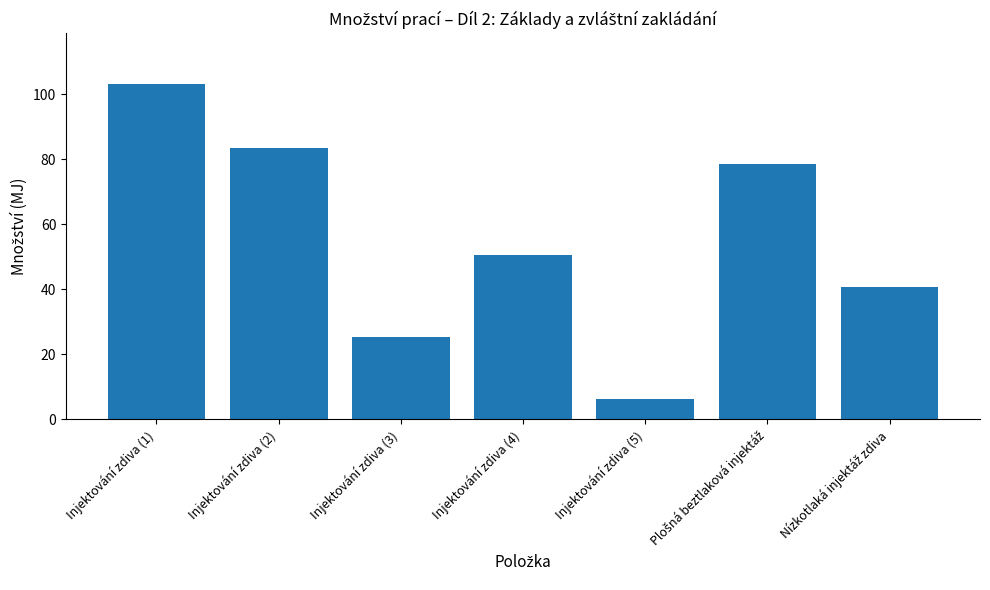

Which category has the lowest value across all series?

Injektování zdiva (5)